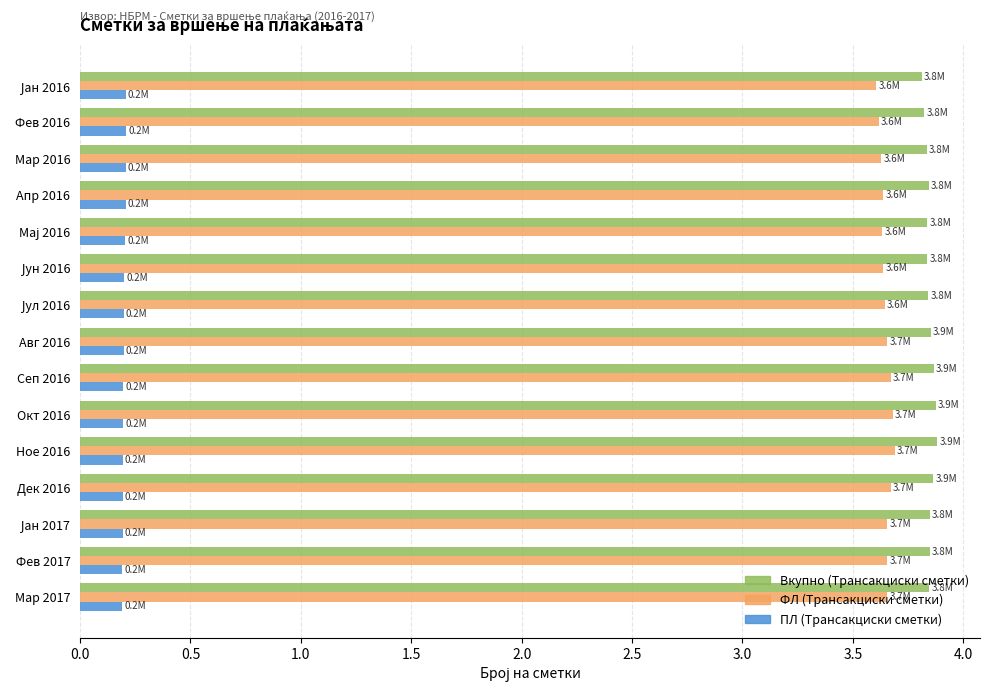

Is it true that ПЛ (Трансакциски сметки) equals 0.2 at Окт 2016?

True